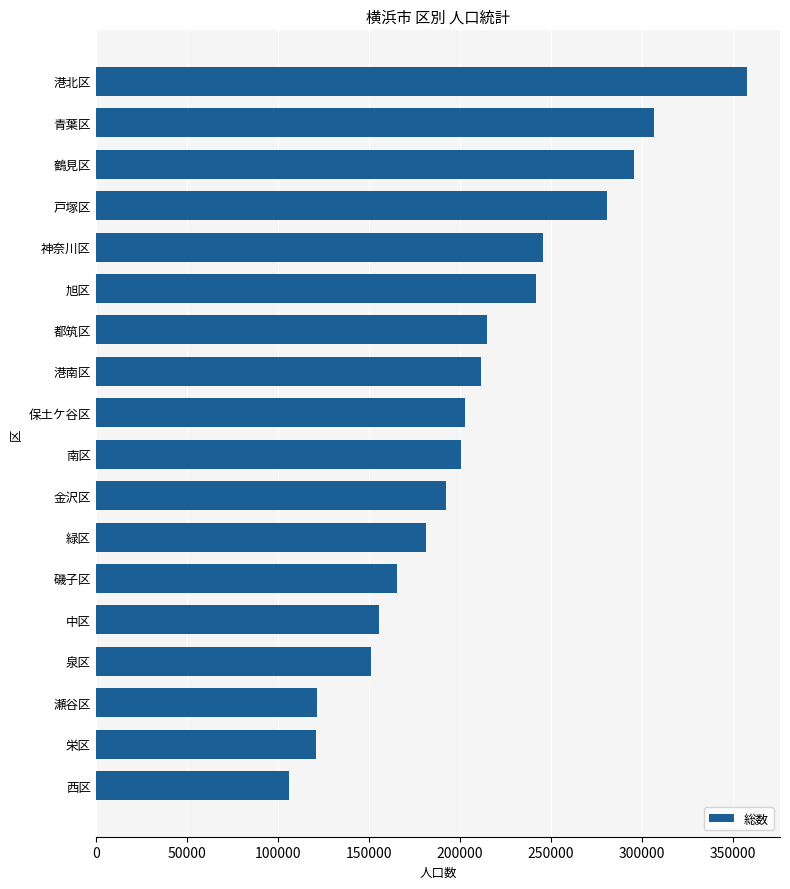

How many data points does each series have?

18